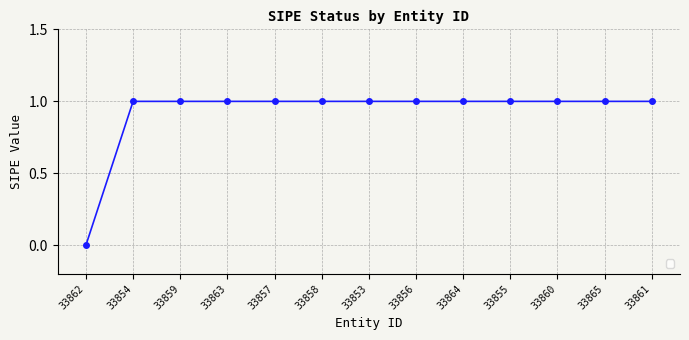

Reading left to right, extract all data points from this chart.

0	1	1	1	1	1	1	1	1	1	1	1	1